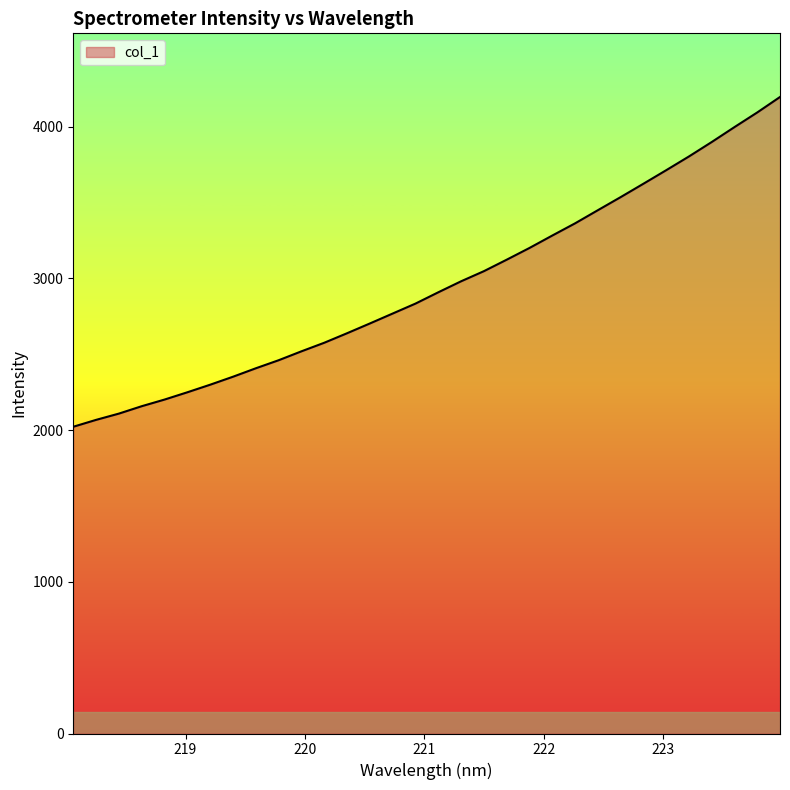

Reading left to right, what are all the values shown in this chart?

2021.8	2067.2	2108.5	2157.3	2201.1	2249.1	2299.0	2351.6	2407.3	2460.3	2519.1	2575.5	2638.2	2702.6	2768.1	2833.5	2908.0	2980.5	3047.2	3122.7	3200.1	3282.0	3362.3	3448.9	3535.1	3623.4	3712.5	3803.2	3898.4	3996.9	4093.4	4195.3